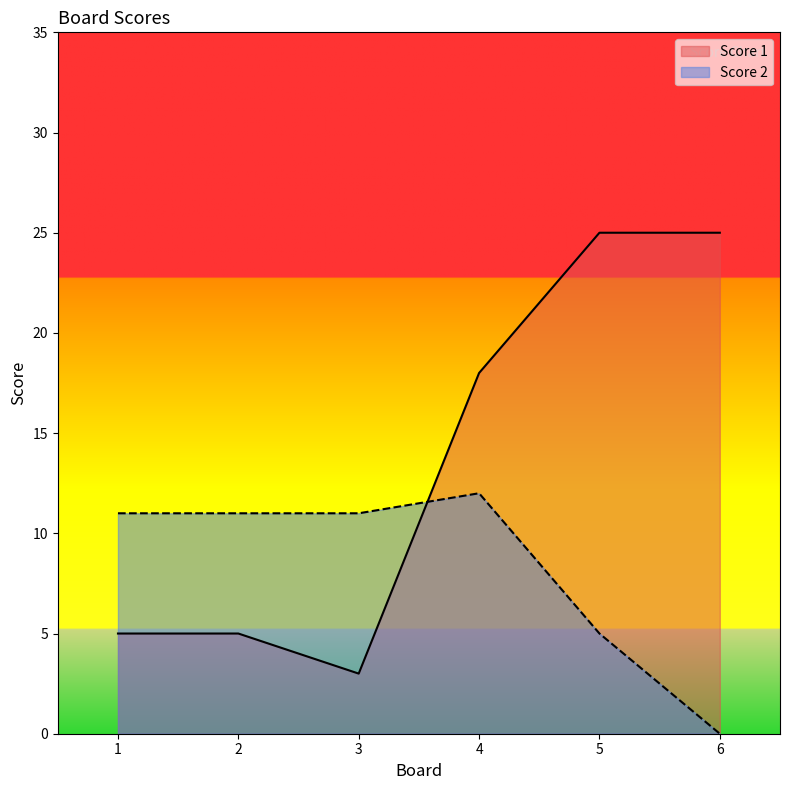

How many times do Score 1 and Score 2 cross each other?

1